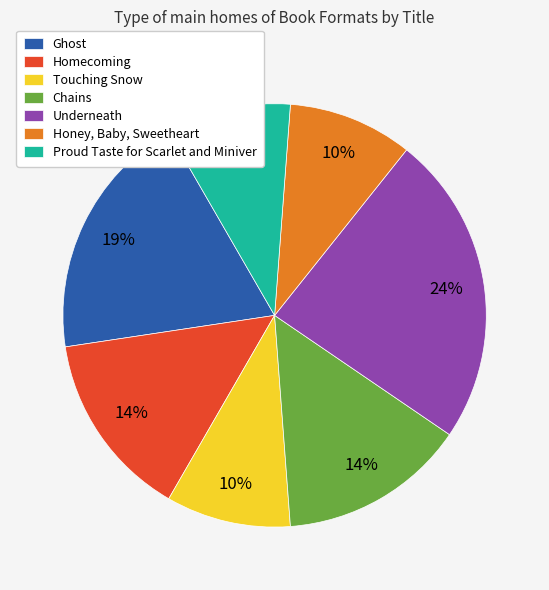

Count the number of slices in the pie.

7